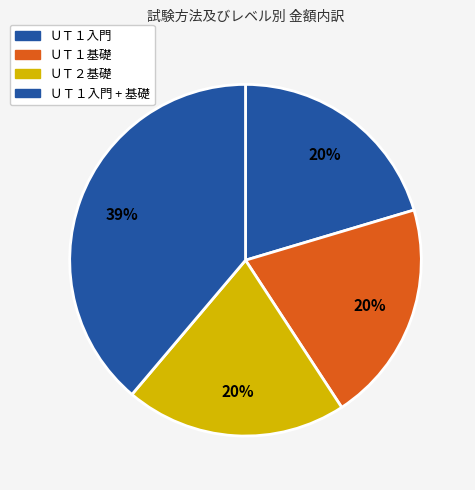

To the nearest percent, what is the difference between the largest and smallest slice percentages?

18%